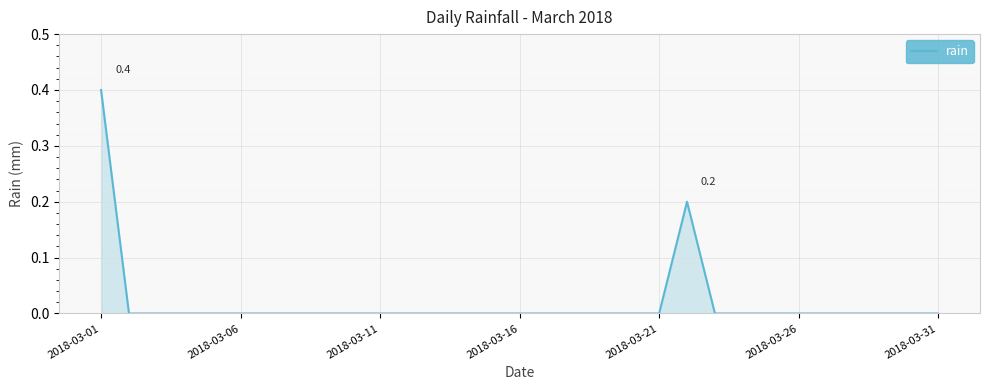

What is the greatest value displayed?

0.4